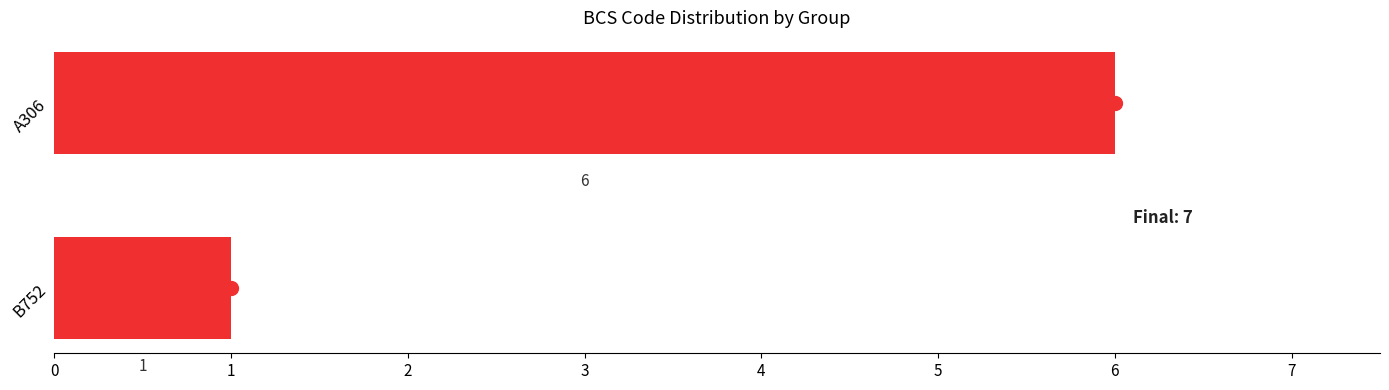

What is the change in value from B752 to A306?

+5